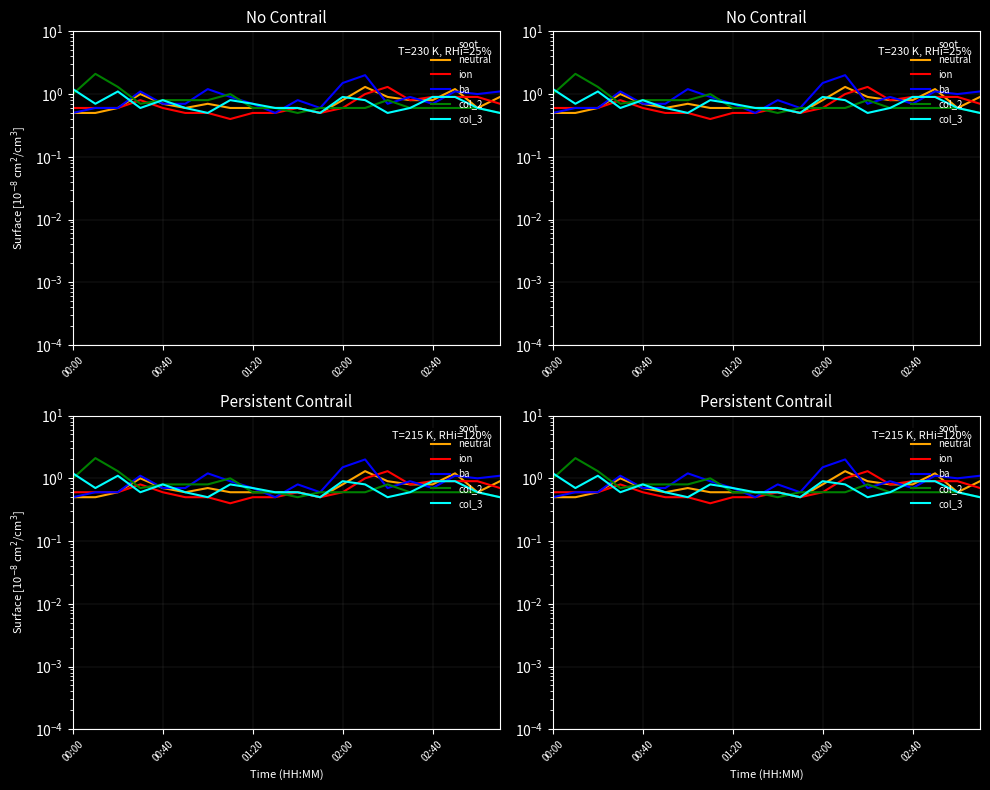

How many data points does each series have?

20